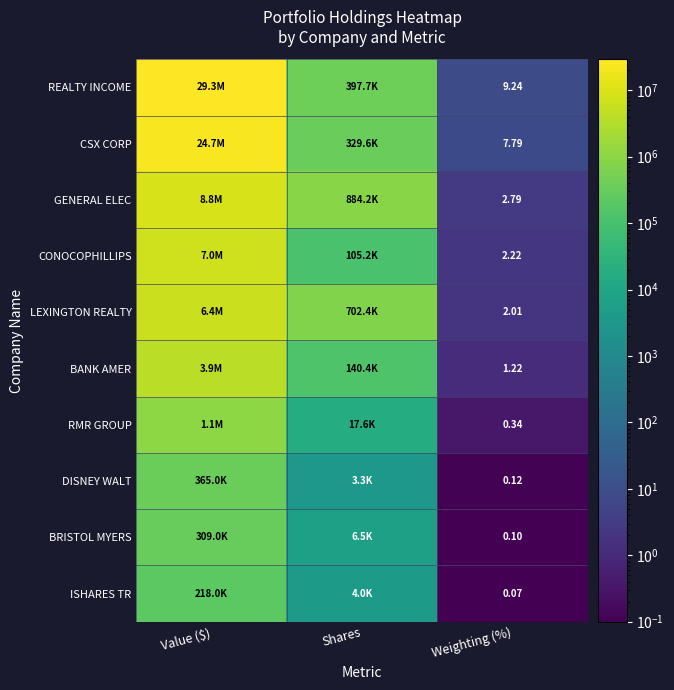

The value of LEXINGTON REALTY at Weighting (%) is 2.0. True or false?

True